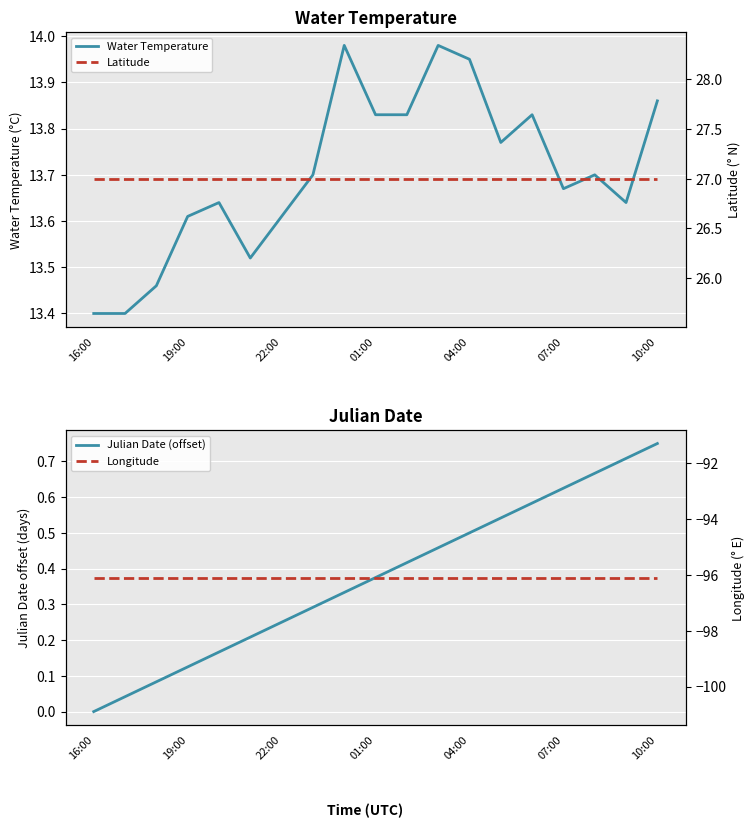

How many lines are shown in the chart?

4